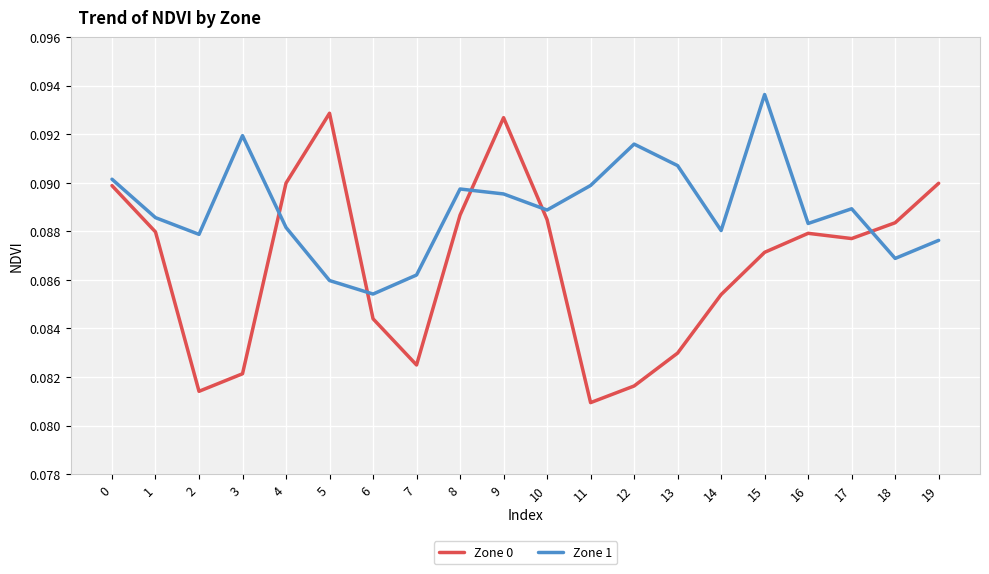

True or false: Zone 0 has a value of 0.0 at 11.

False